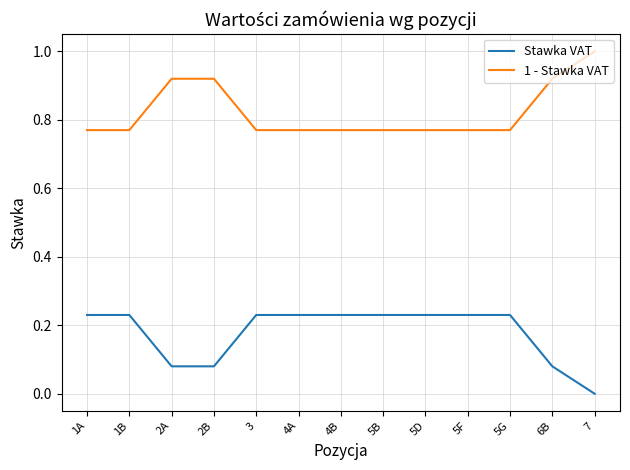

What is the total value across all series at 4B?

1.0